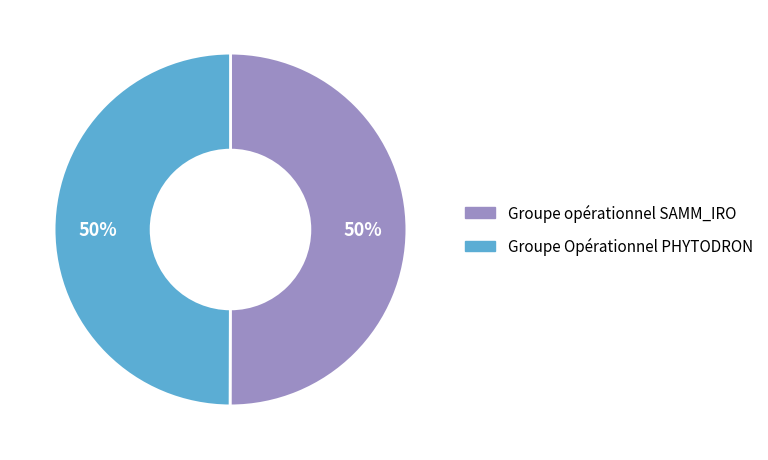

What is the ratio of the value at Groupe opérationnel SAMM_IRO to the value at Groupe Opérationnel PHYTODRON?

1.0